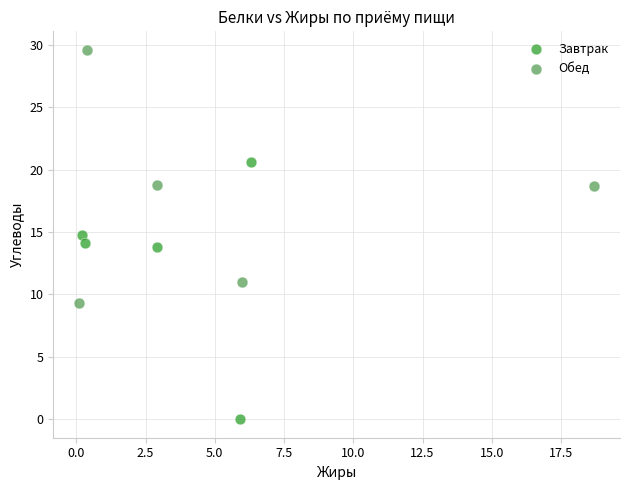

Which series reaches the minimum Y coordinate?

Завтрак